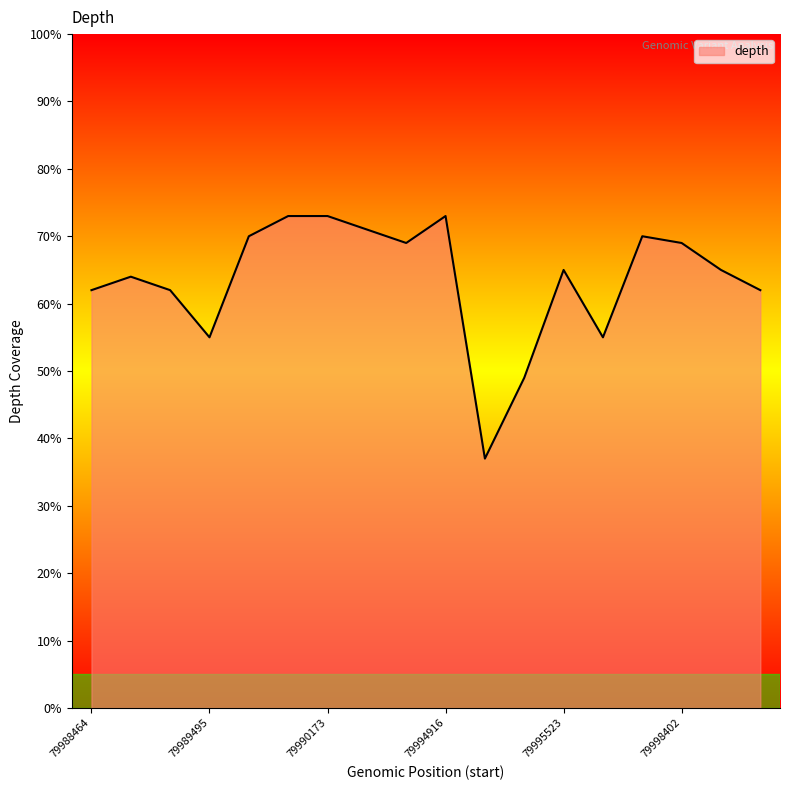

What is the difference between the maximum and minimum values?

36